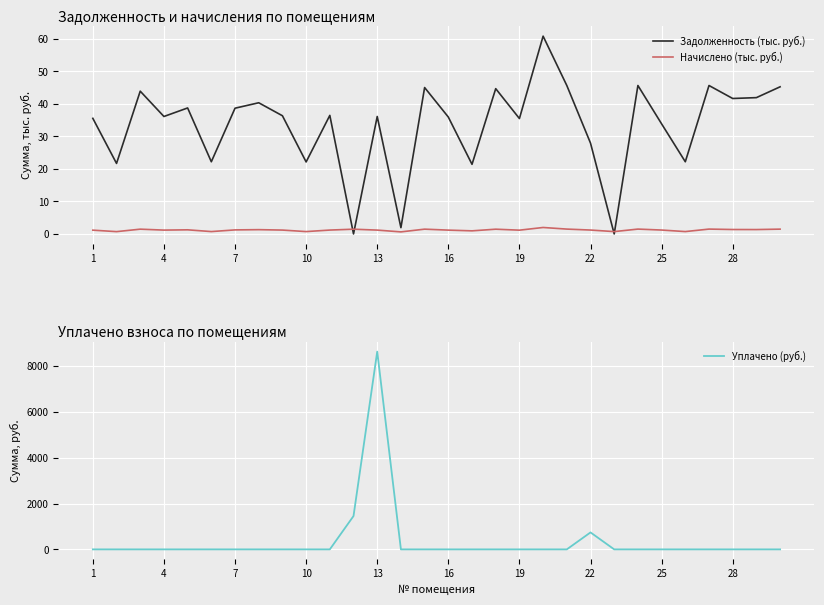

Is it true that Задолженность (тыс. руб.) equals 35.5 at 19?

True